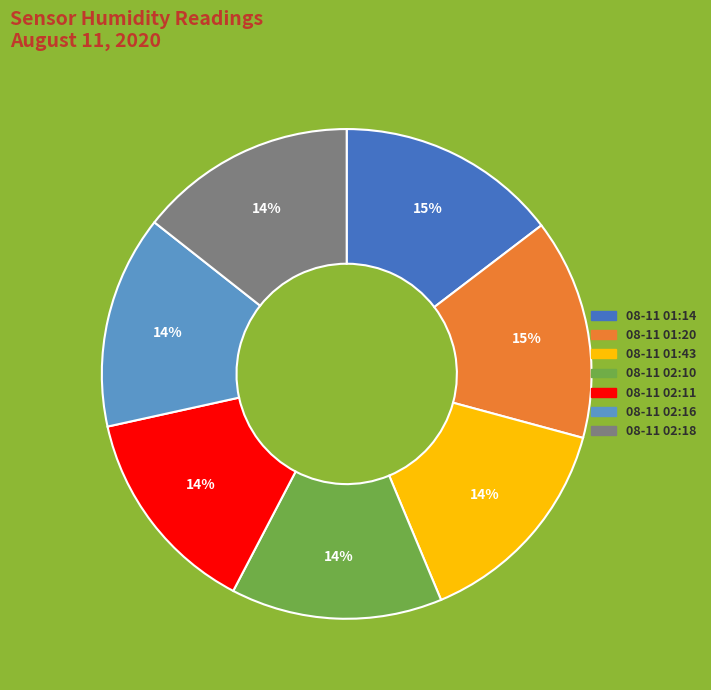

To the nearest percent, what percentage of the pie is 08-11 02:16?

14%